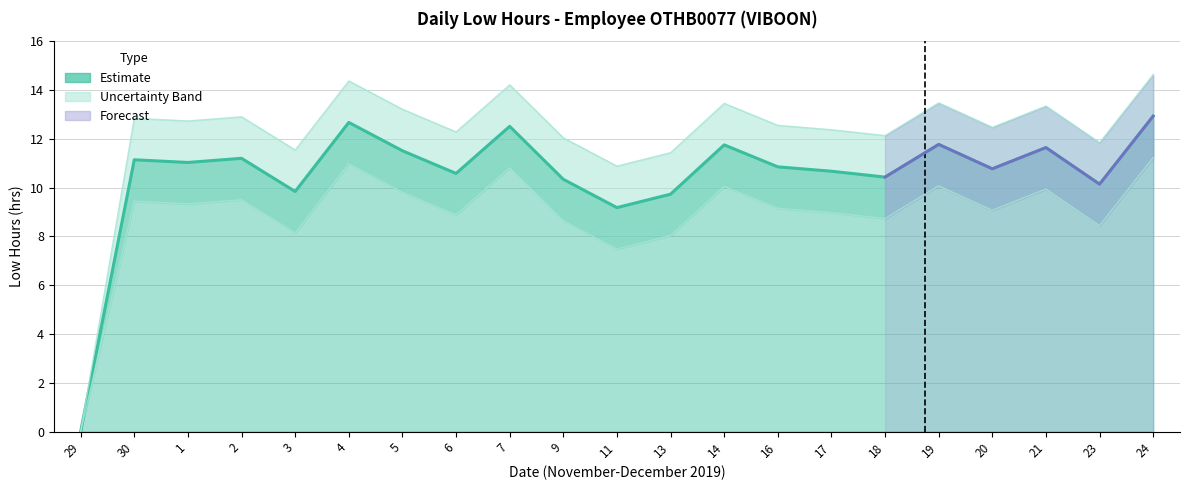

What is the spread (max minus min) of values at 7?

3.4